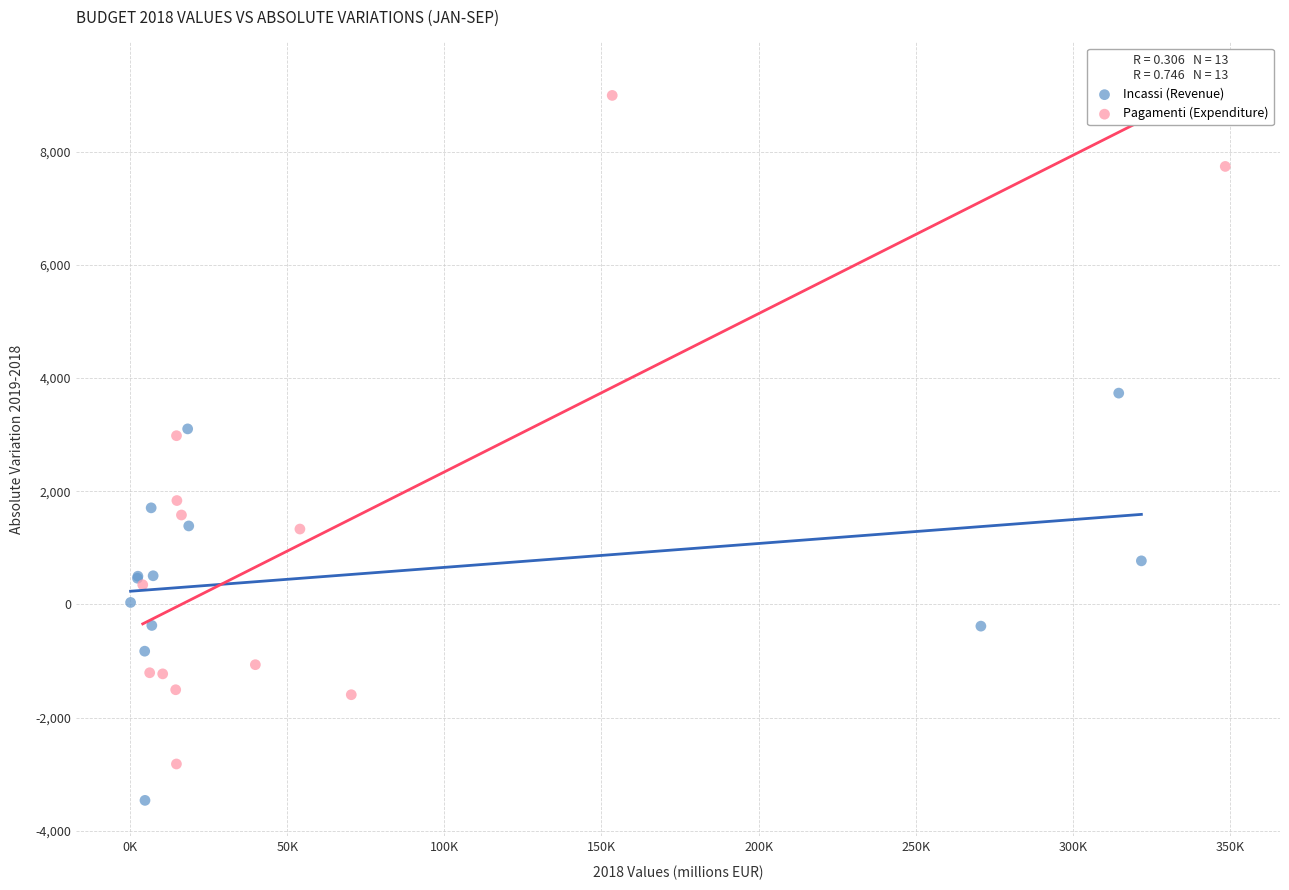

Which series has the largest Y range (max minus min)?

Pagamenti (Expenditure)